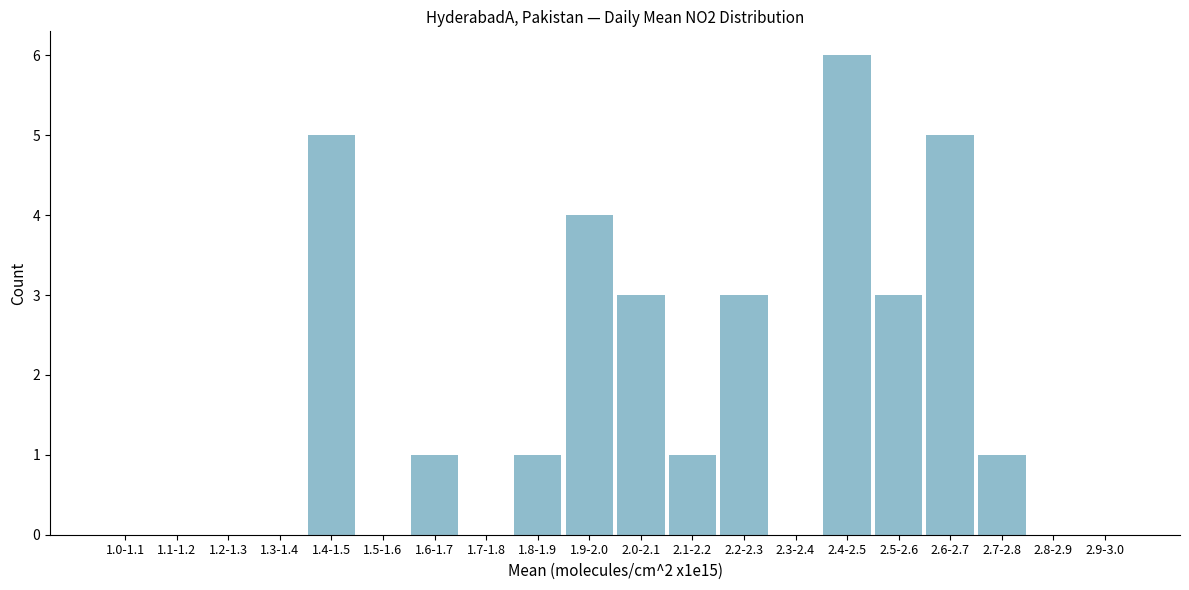

Reading left to right, what are all the values shown in this chart?

1.0-1.1=0	1.1-1.2=0	1.2-1.3=0	1.3-1.4=0	1.4-1.5=5	1.5-1.6=0	1.6-1.7=1	1.7-1.8=0	1.8-1.9=1	1.9-2.0=4	2.0-2.1=3	2.1-2.2=1	2.2-2.3=3	2.3-2.4=0	2.4-2.5=6	2.5-2.6=3	2.6-2.7=5	2.7-2.8=1	2.8-2.9=0	2.9-3.0=0